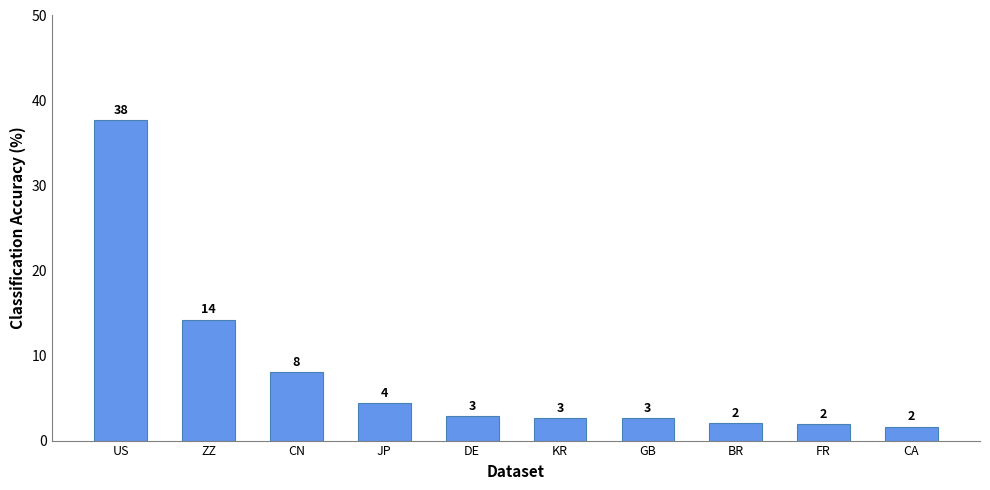

Does the chart contain any negative values?

No